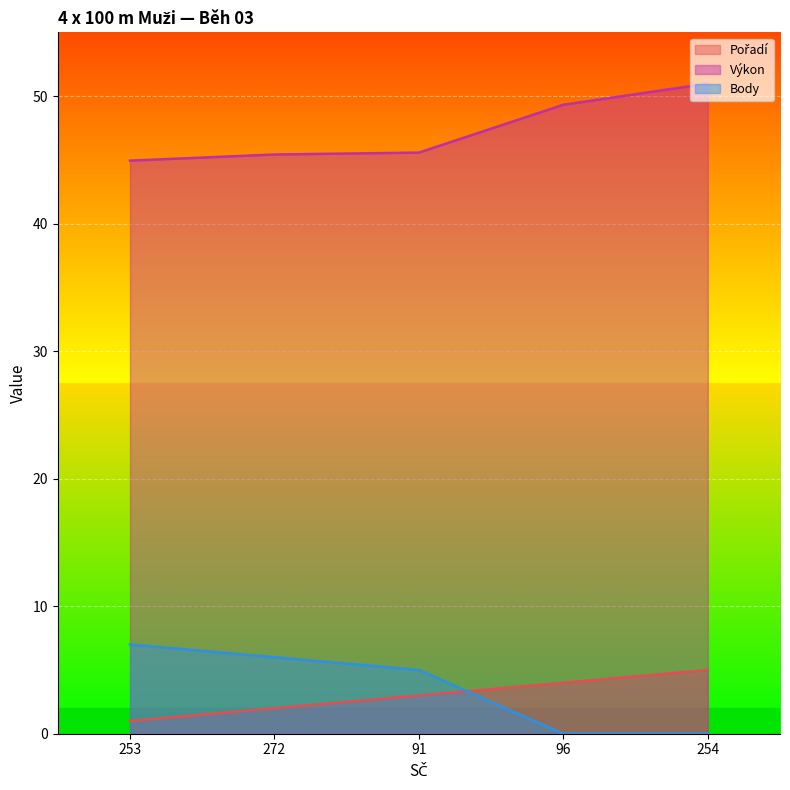

What position from the left is 272?

2